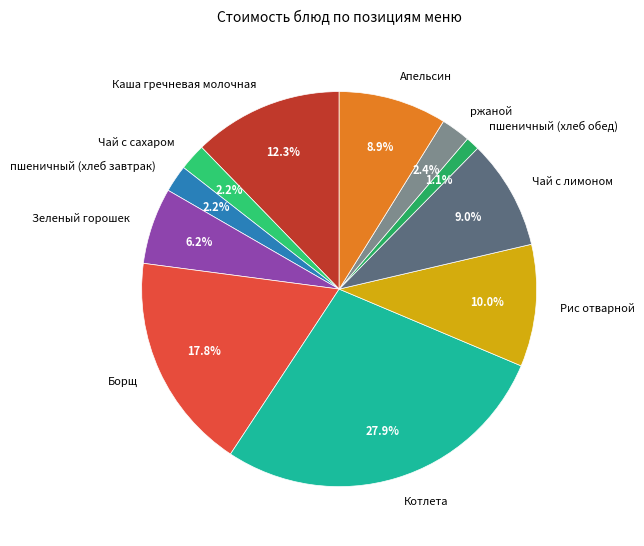

Is Каша гречневая молочная the majority of the pie?

No